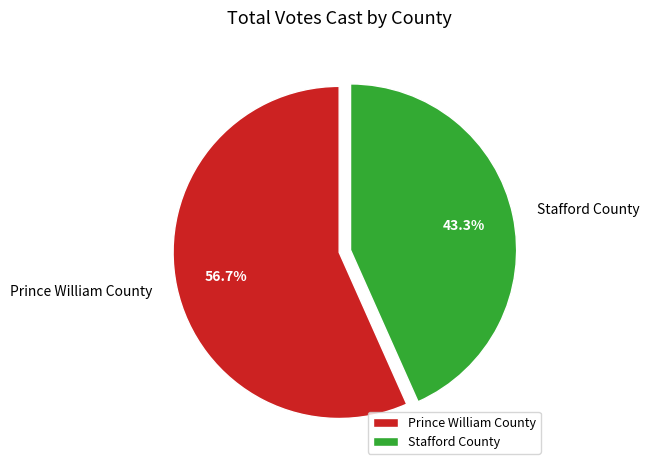

What percentage is the Prince William County slice, to the nearest percent?

57%